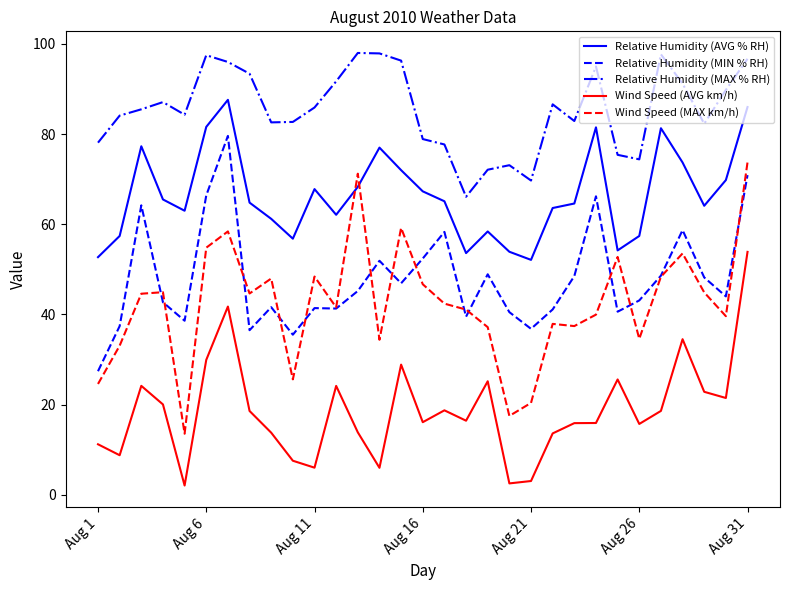

Which series has the largest total across all categories?

Relative Humidity (MAX % RH)